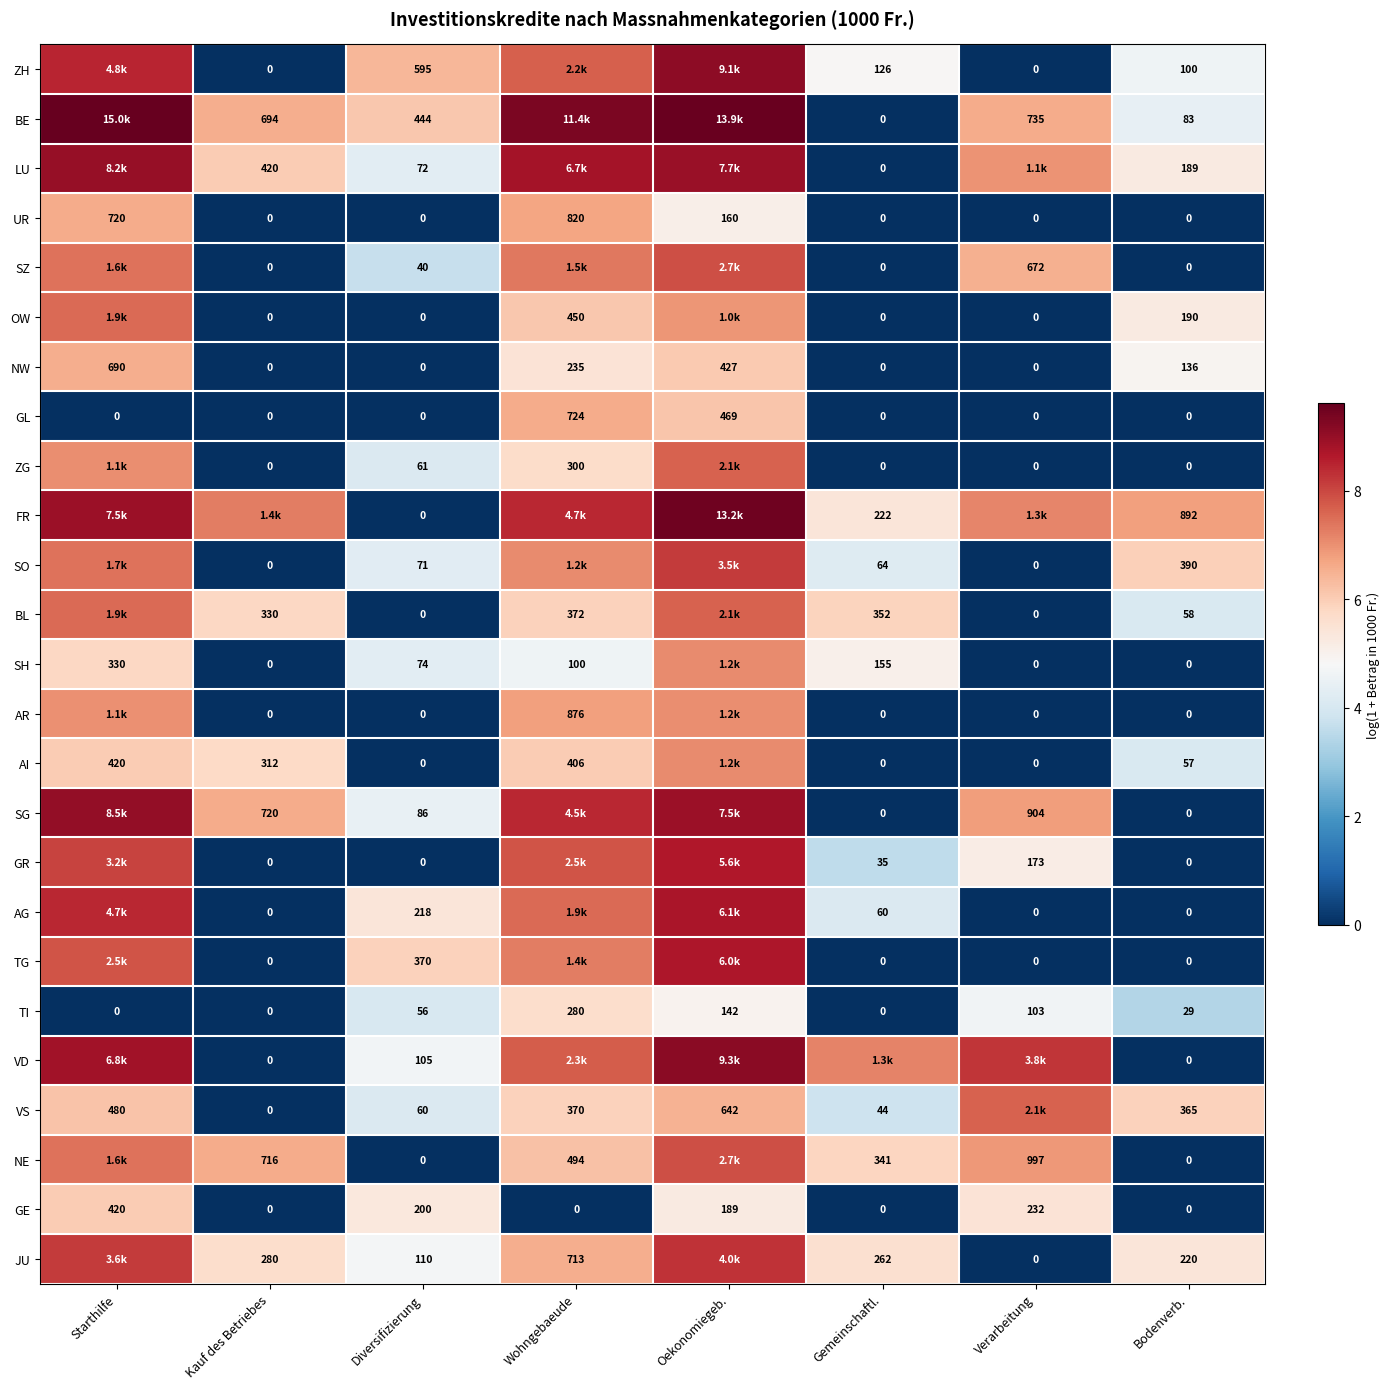

At which label does GE first exceed 189?

Starthilfe